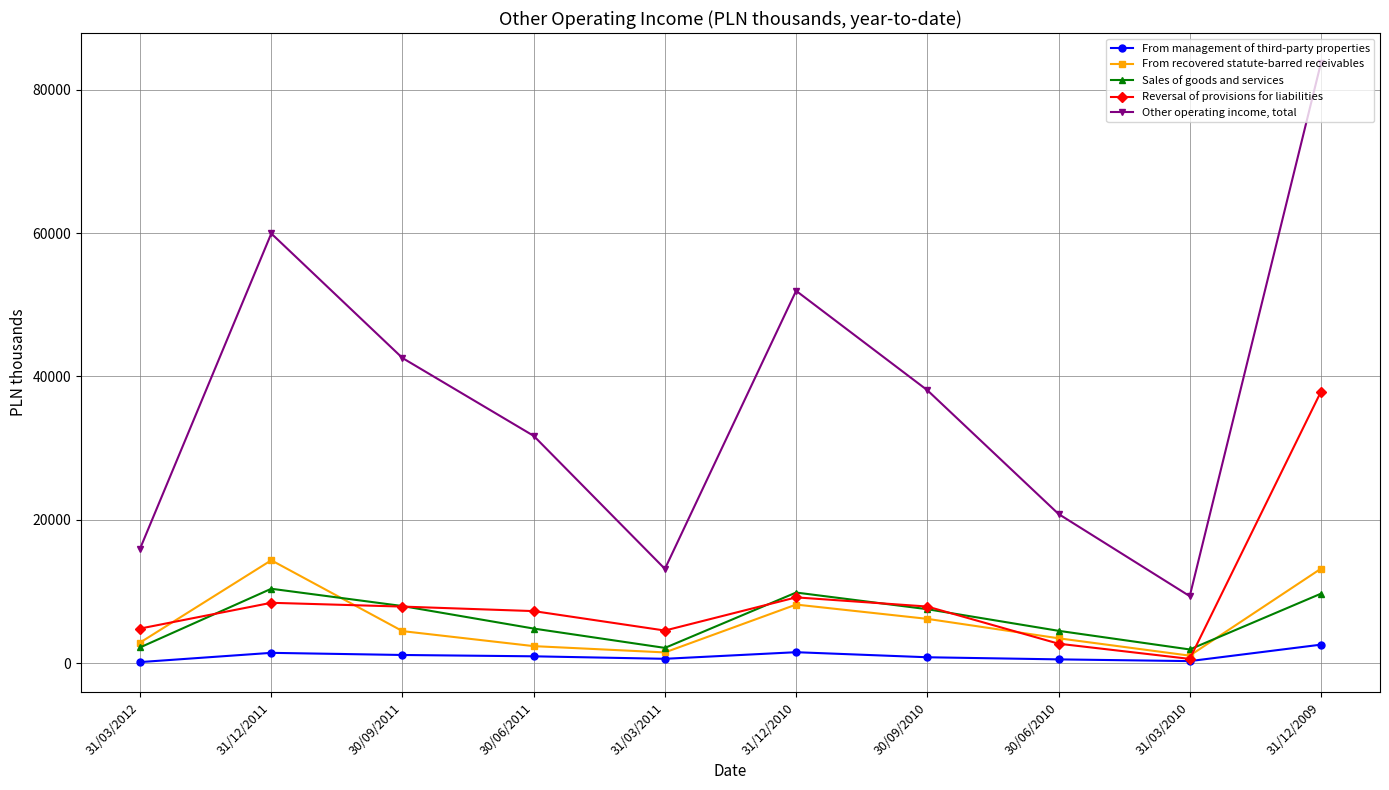

Where is Sales of goods and services nearest to the value 6138?

30/06/2011